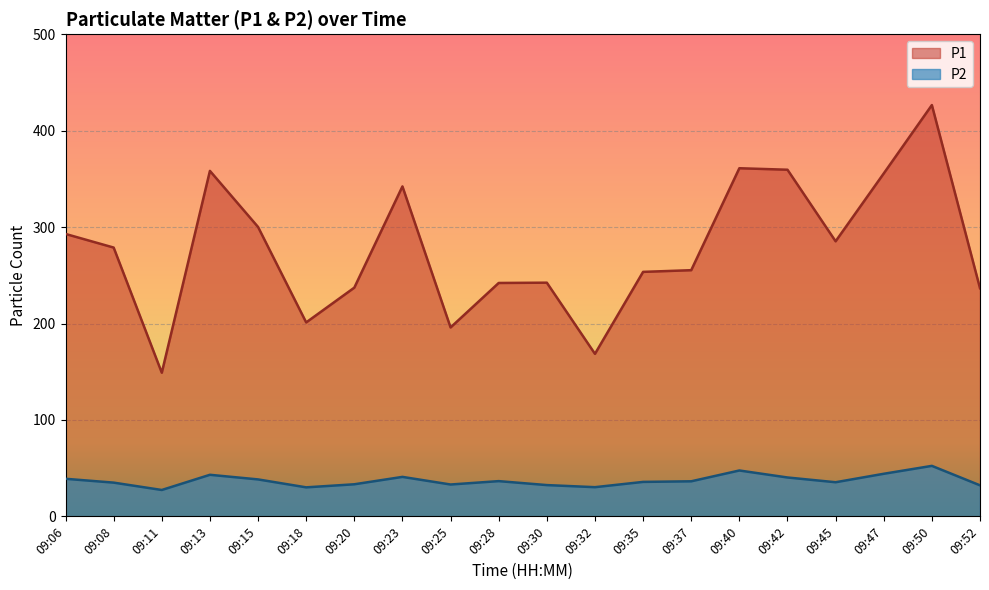

What is the difference between the maximum and minimum values in the P1 series?

277.5